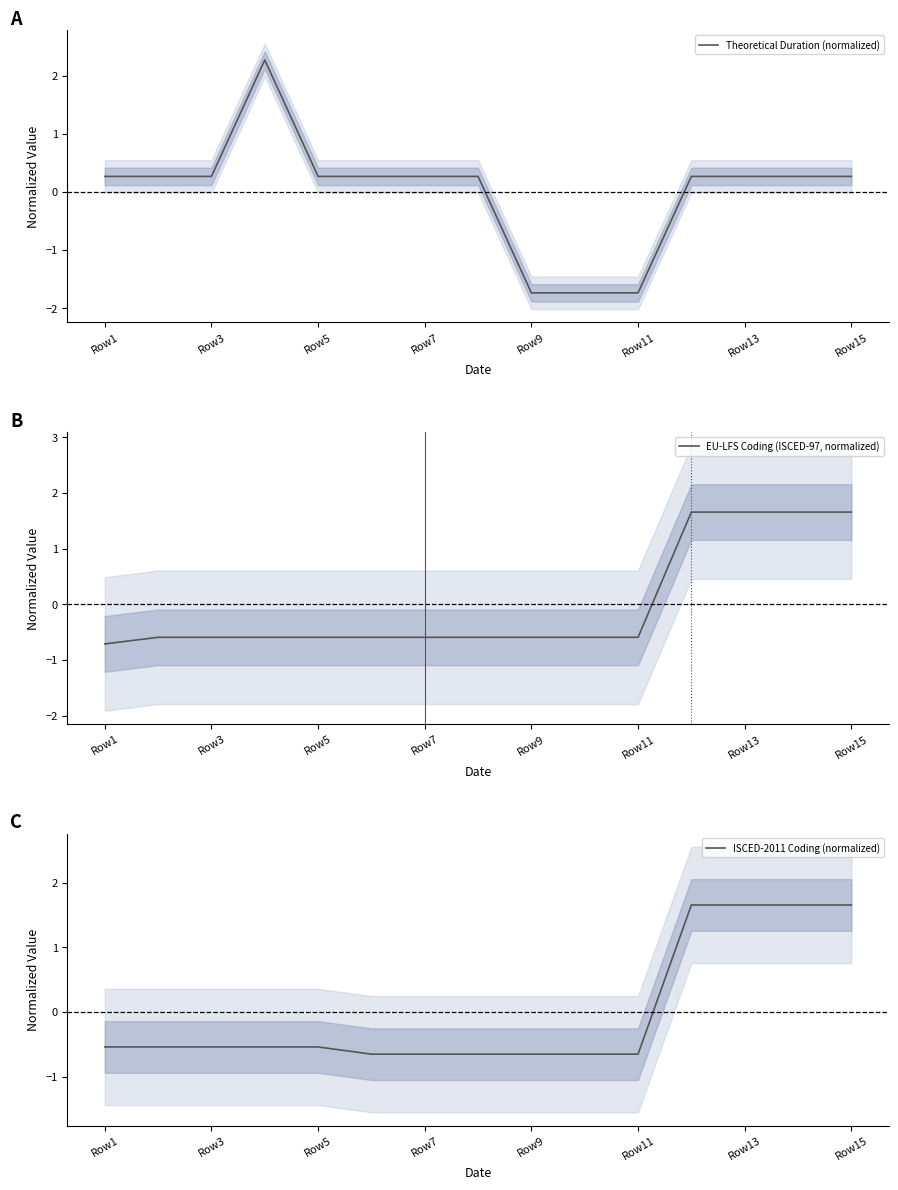

True or false: EU-LFS Coding (ISCED-97, normalized) has a value of -0.7 at Row1.

True